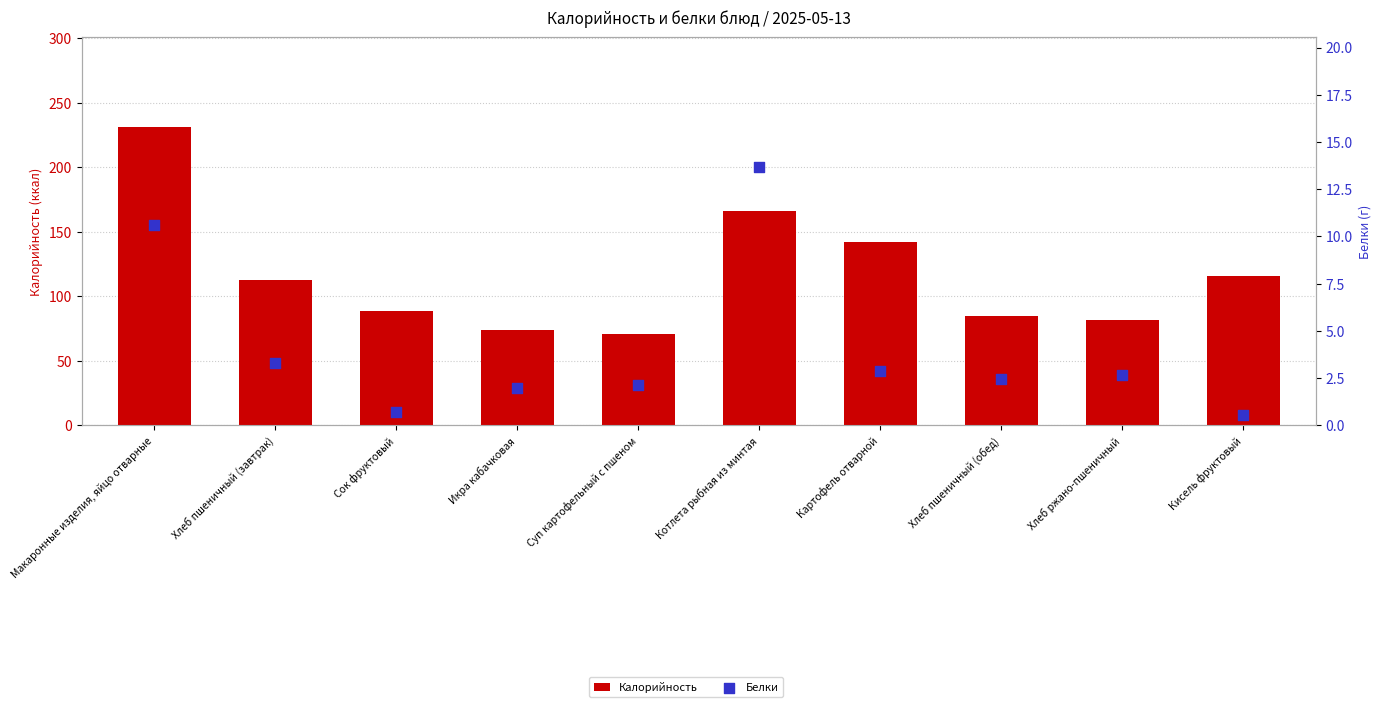

What is the total value across all series at Кисель фруктовый?

116.2